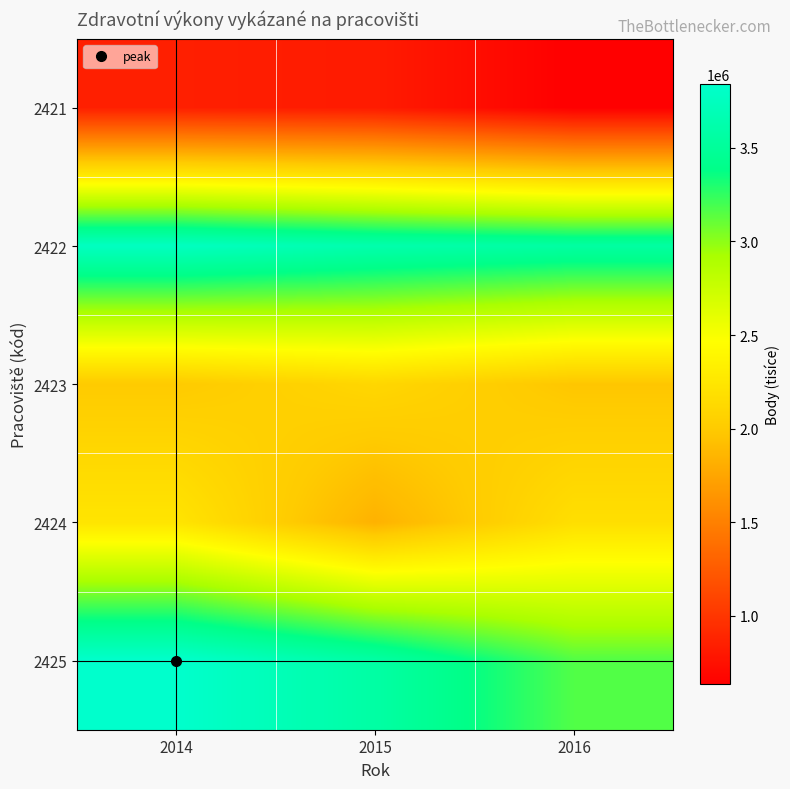

What is the spread (max minus min) of values at 2014?

2992512.3